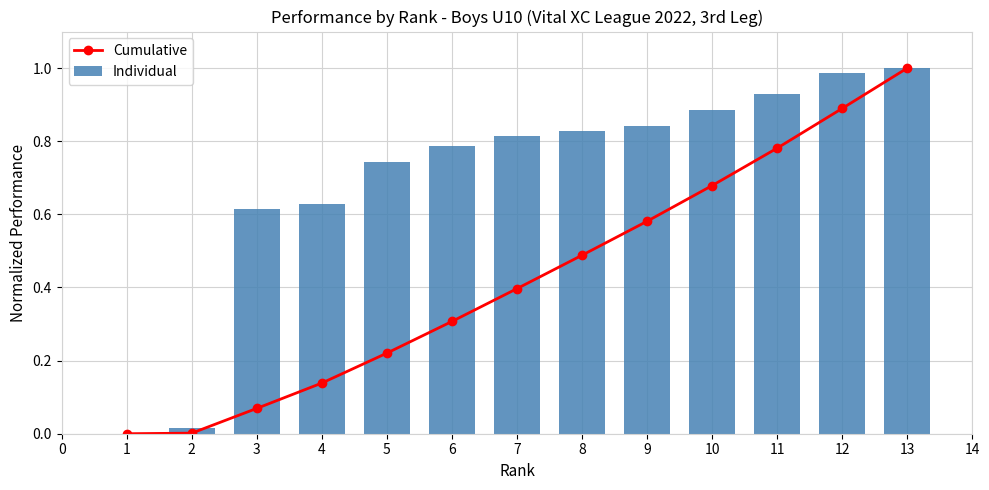

What is the maximum value for Individual?

1.0